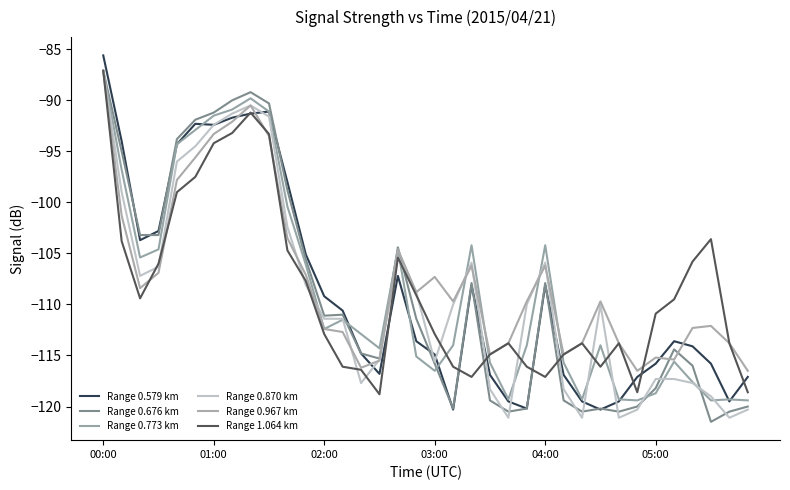

Is this an area chart (filled region under the line)?

No